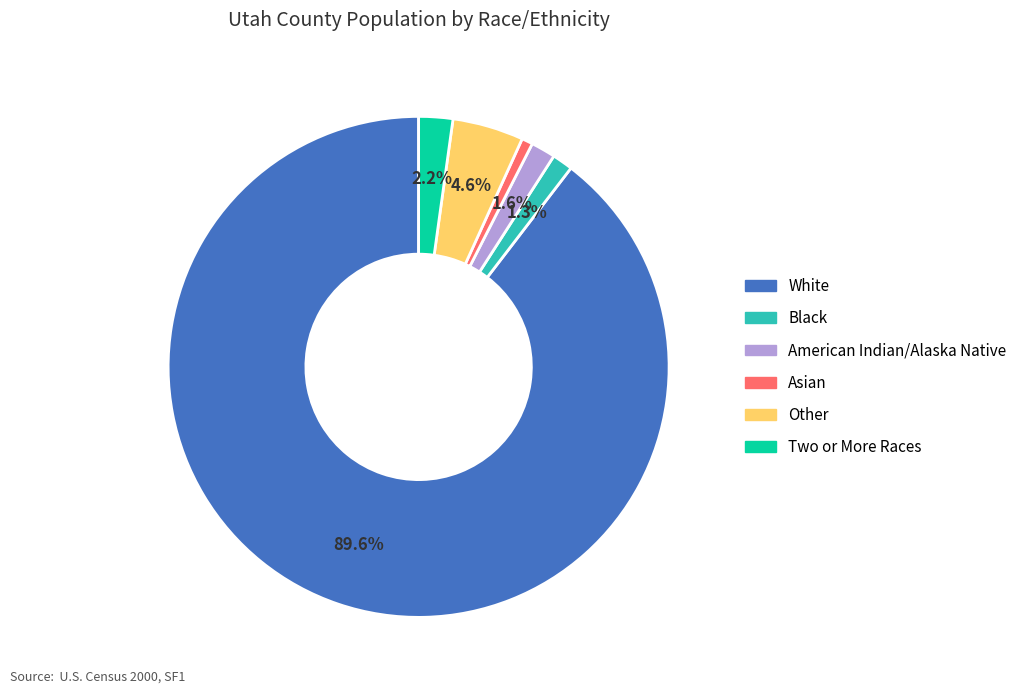

Does any single category account for the majority?

Yes